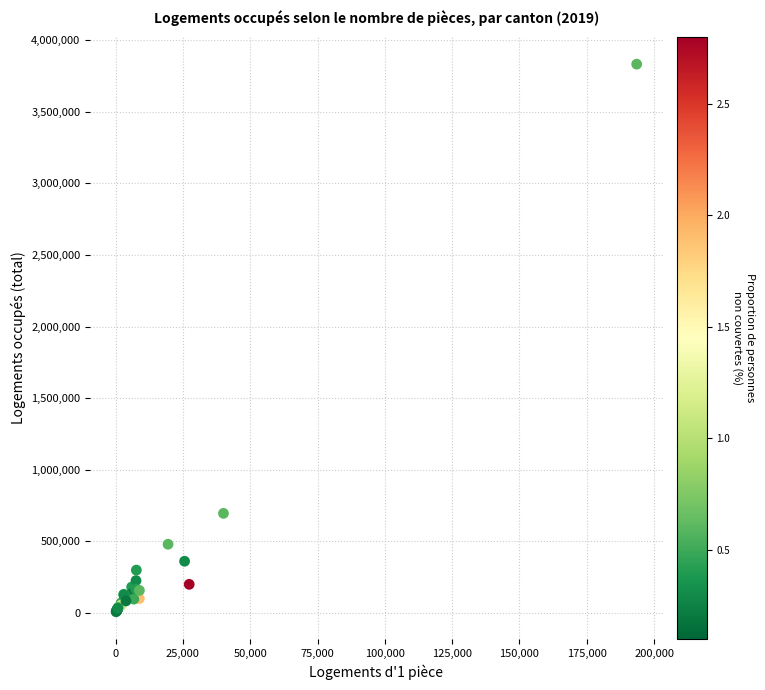

What Y value in the scatter plot is closest to 1920064?

694379